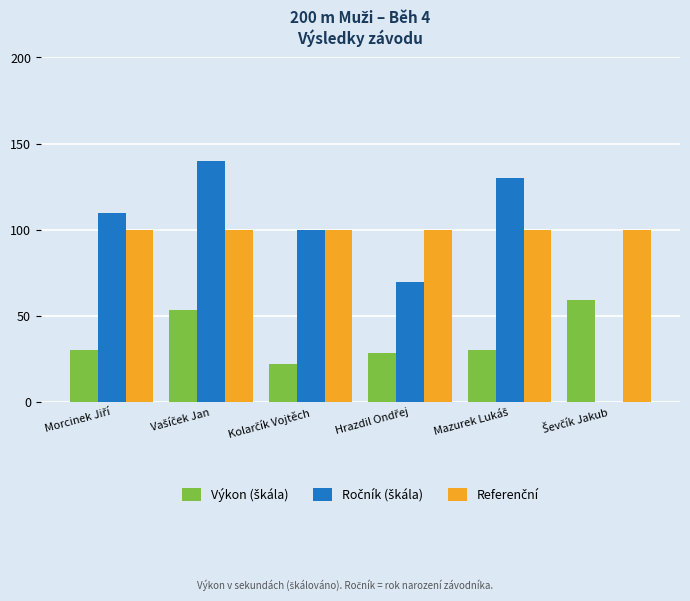

Reading left to right, extract all data points from this chart.

Výkon (škála): Morcinek Jiří=30.5	Vašíček Jan=53.6	Kolarčík Vojtěch=22.1	Hrazdil Ondřej=28.8	Mazurek Lukáš=30.2	Ševčík Jakub=59.6
Ročník (škála): Morcinek Jiří=110.0	Vašíček Jan=140.0	Kolarčík Vojtěch=100.0	Hrazdil Ondřej=70.0	Mazurek Lukáš=130.0	Ševčík Jakub=0.0
Referenční: Morcinek Jiří=100.0	Vašíček Jan=100.0	Kolarčík Vojtěch=100.0	Hrazdil Ondřej=100.0	Mazurek Lukáš=100.0	Ševčík Jakub=100.0